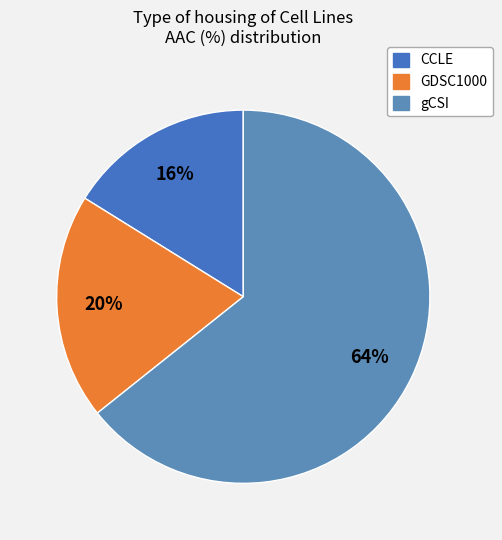

To the nearest percent, what is the difference between the largest and smallest slice percentages?

48%